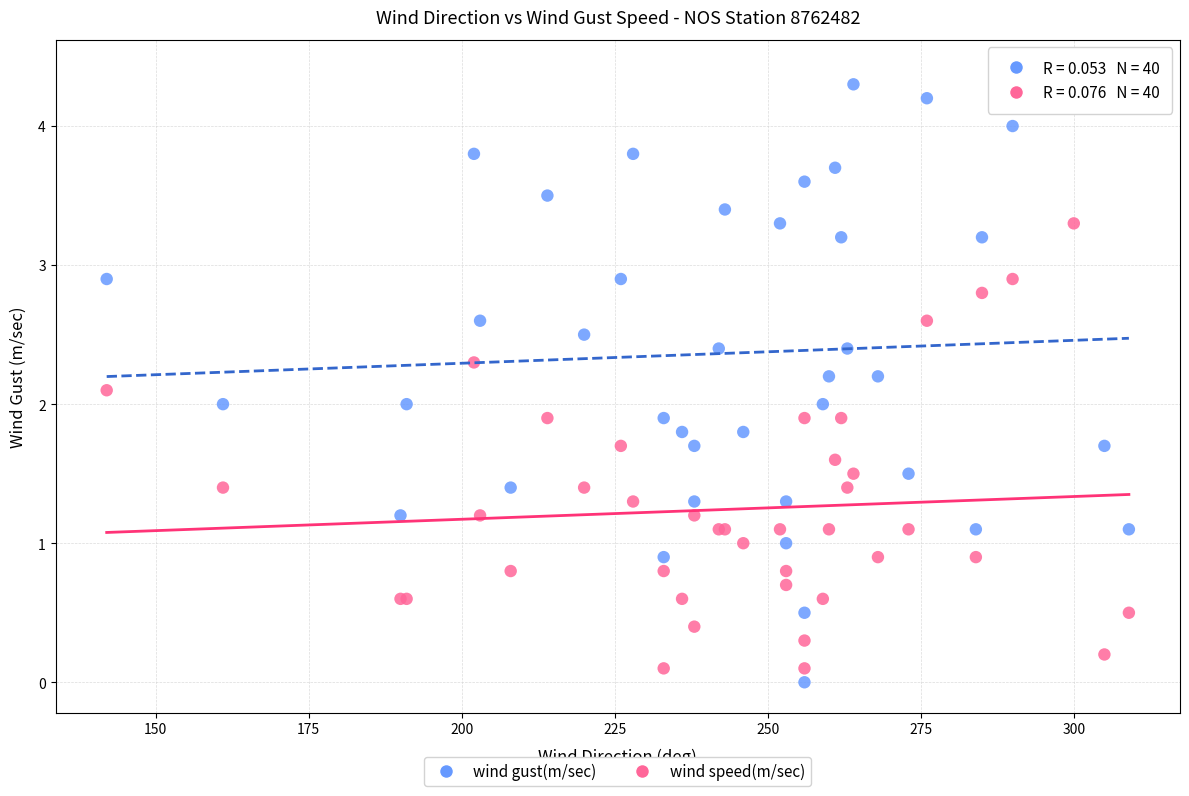

Which series has the widest spread of Y values?

wind gust(m/sec)